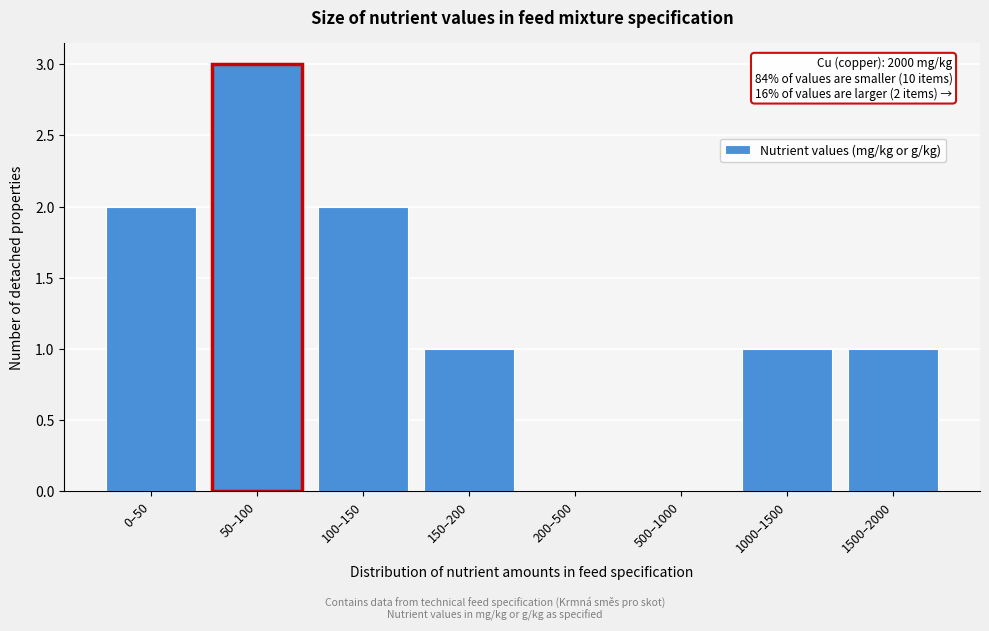

Reading left to right, what are all the values shown in this chart?

0–50=2	50–100=3	100–150=2	150–200=1	200–500=0	500–1000=0	1000–1500=1	1500–2000=1